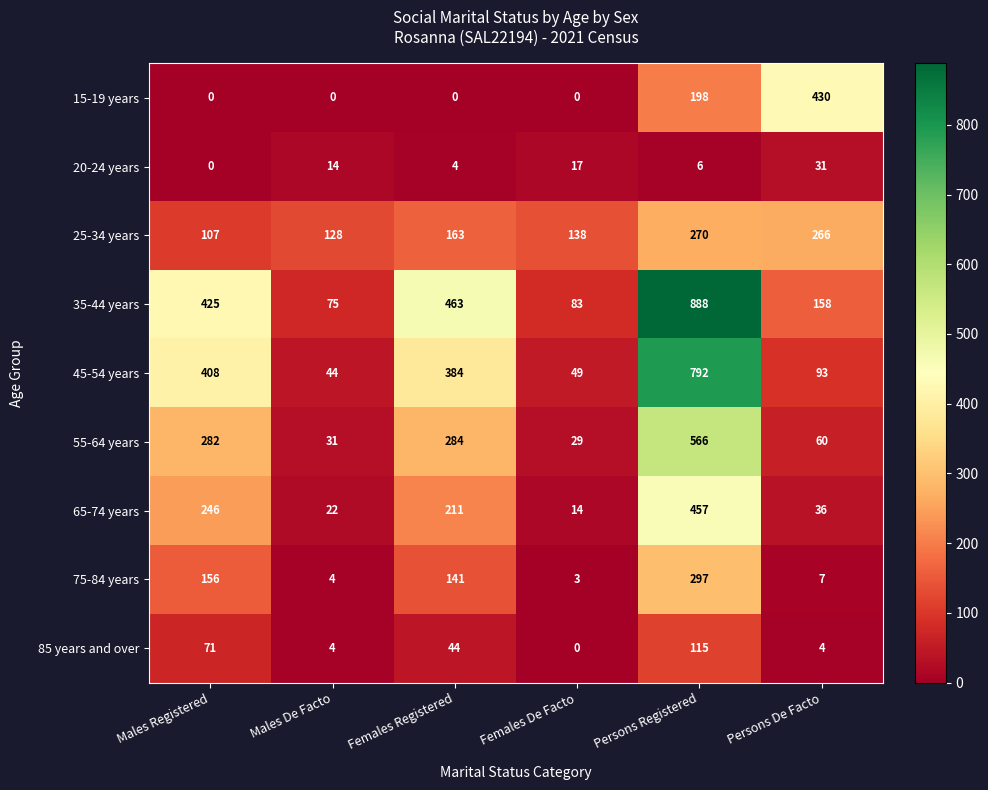

At which label does 25-34 years reach its minimum?

Males Registered